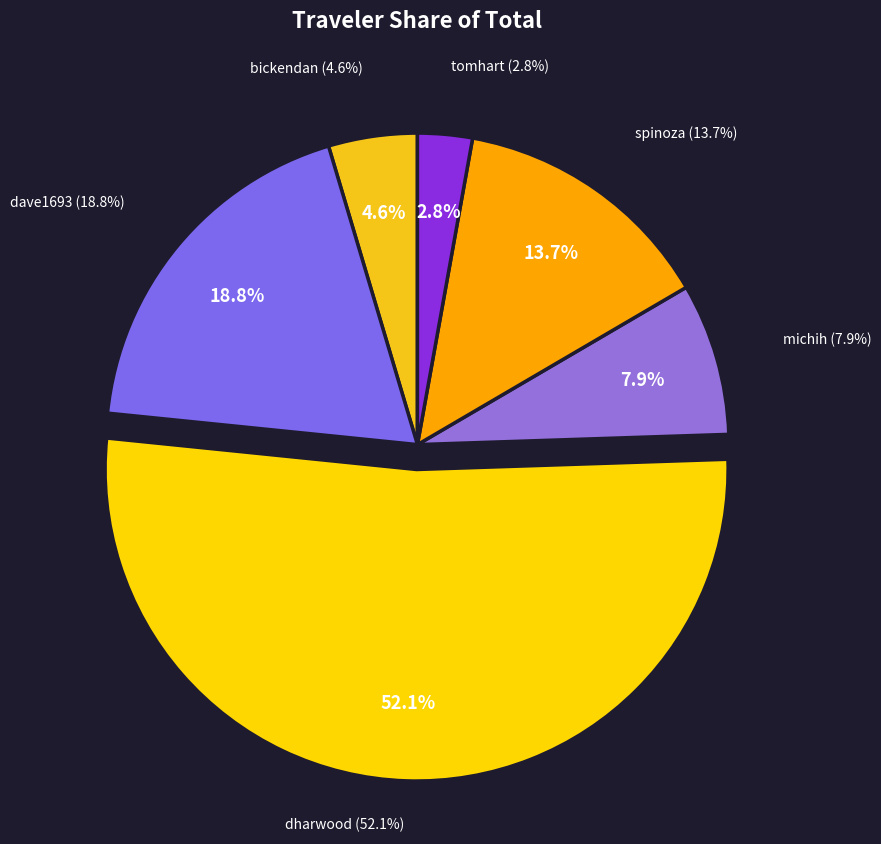

Rank the categories by value from lowest to highest.

tomhart, bickendan, michih, spinoza, dave1693, dharwood